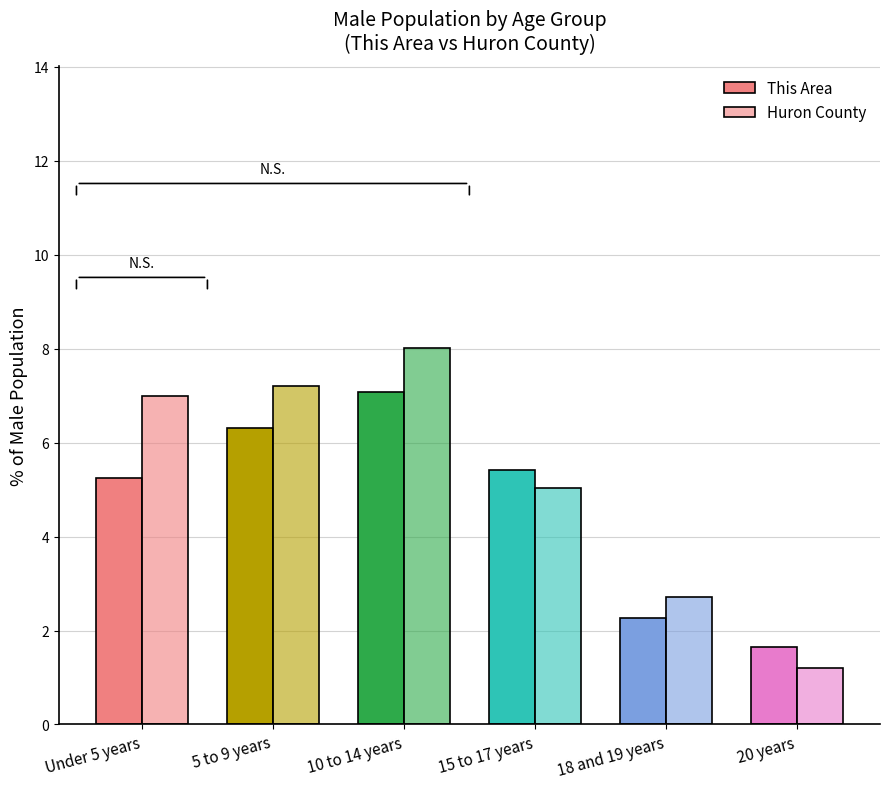

Reading left to right, transcribe all the data shown in this chart.

This Area: Under 5 years=5.3	5 to 9 years=6.3	10 to 14 years=7.1	15 to 17 years=5.4	18 and 19 years=2.3	20 years=1.7
Huron County: Under 5 years=7.0	5 to 9 years=7.2	10 to 14 years=8.0	15 to 17 years=5.0	18 and 19 years=2.7	20 years=1.2